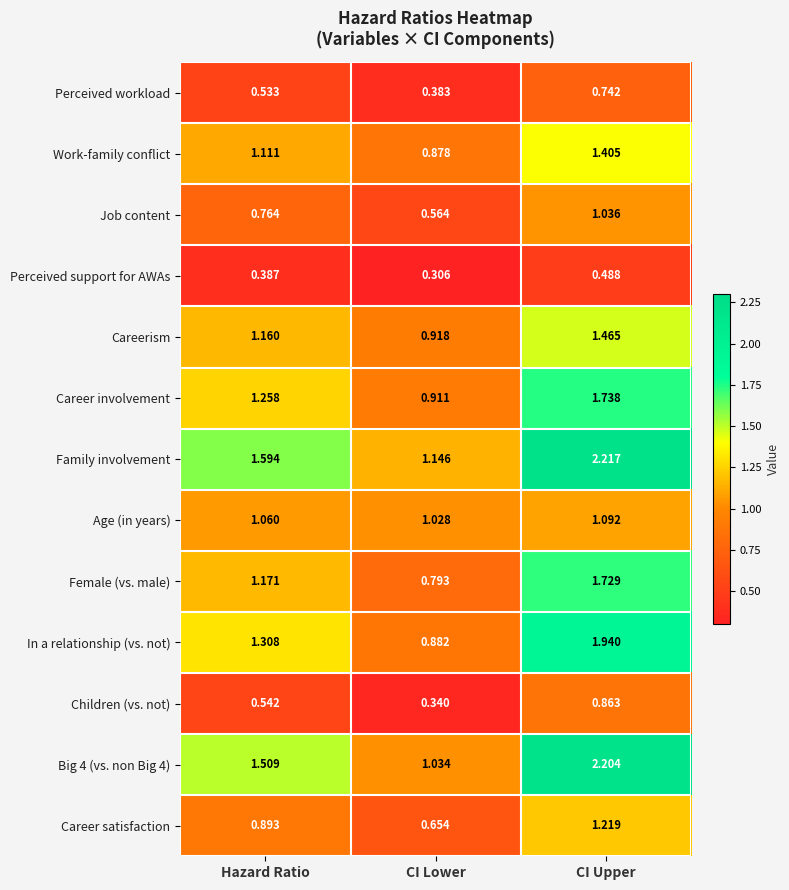

At which category is the sum across all series the highest?

CI Upper